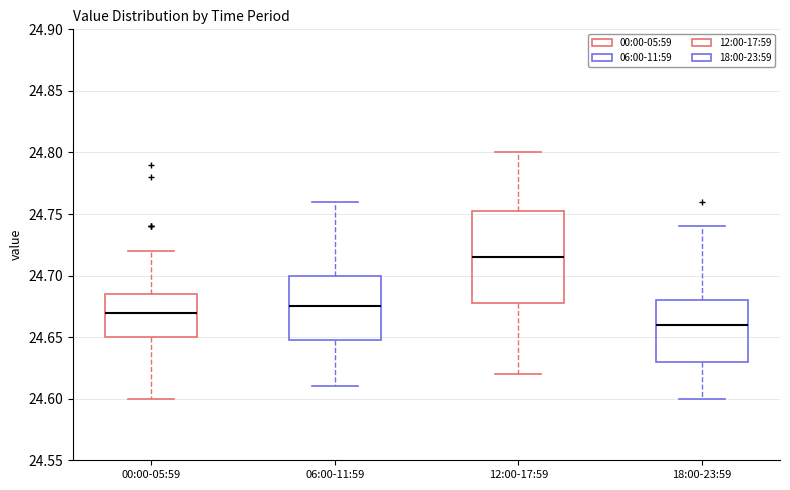

Which box is the tallest, from its lower edge to its upper edge?

12:00-17:59